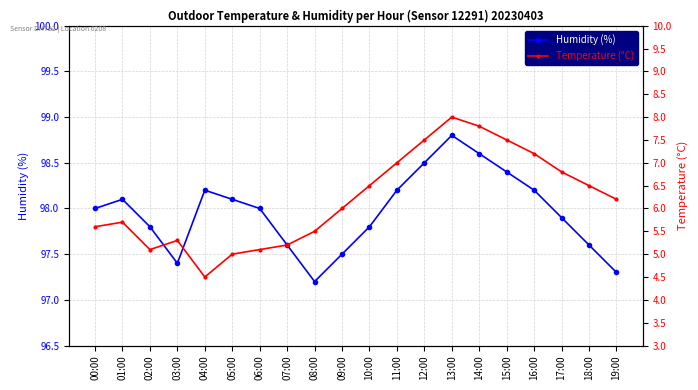

What is the sum of all Humidity (%) values?

1959.2